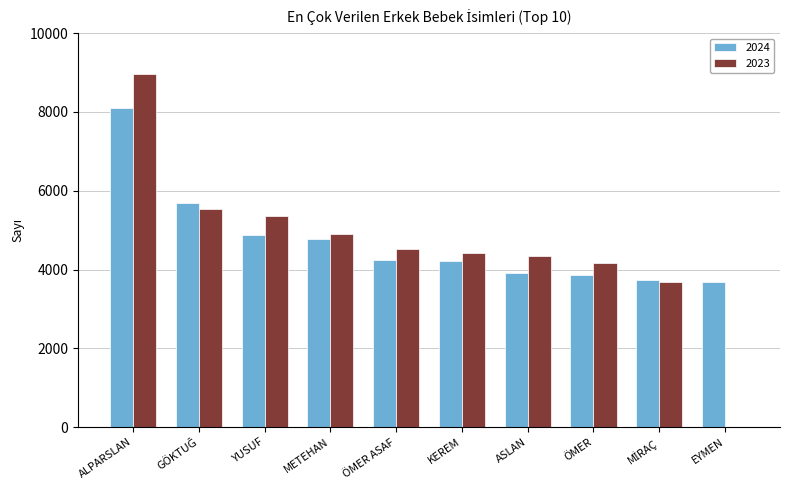

What is the total value across all series at ASLAN?

8266